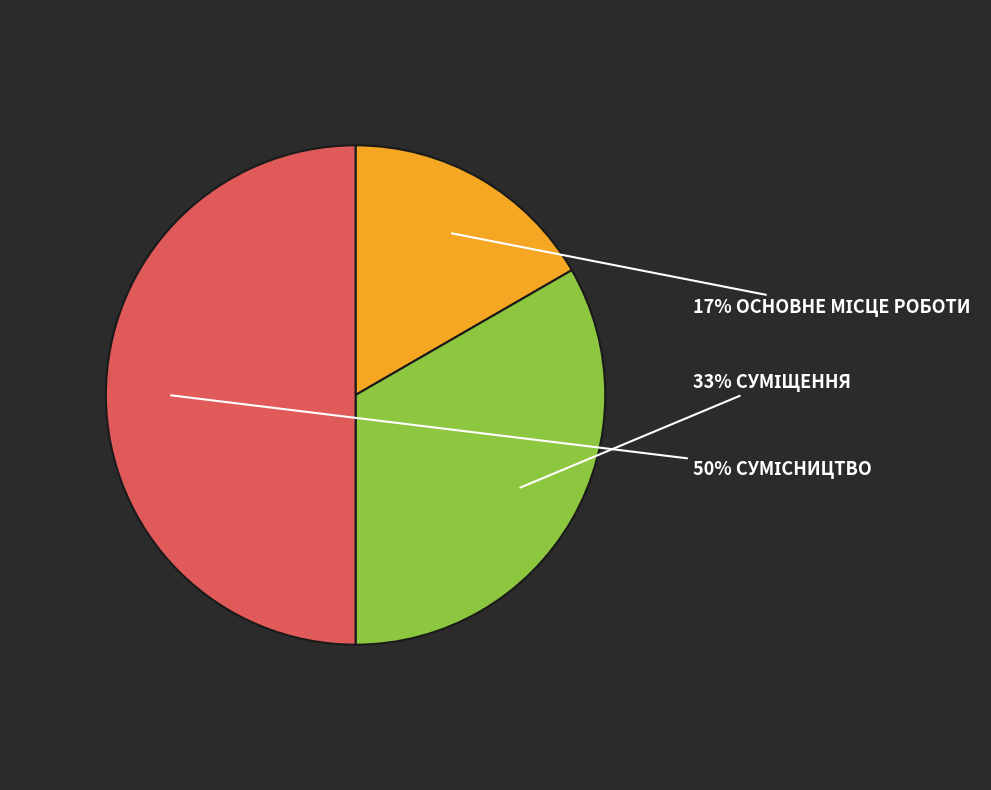

To the nearest percent, what is the average slice percentage?

33%